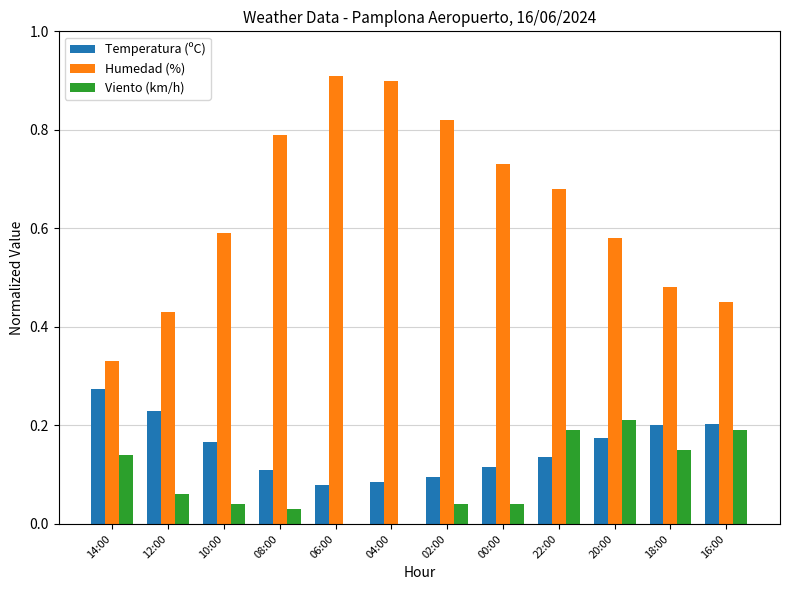

Is the value of Viento (km/h) at 14:00 greater than the value of Humedad (%) at 22:00?

No